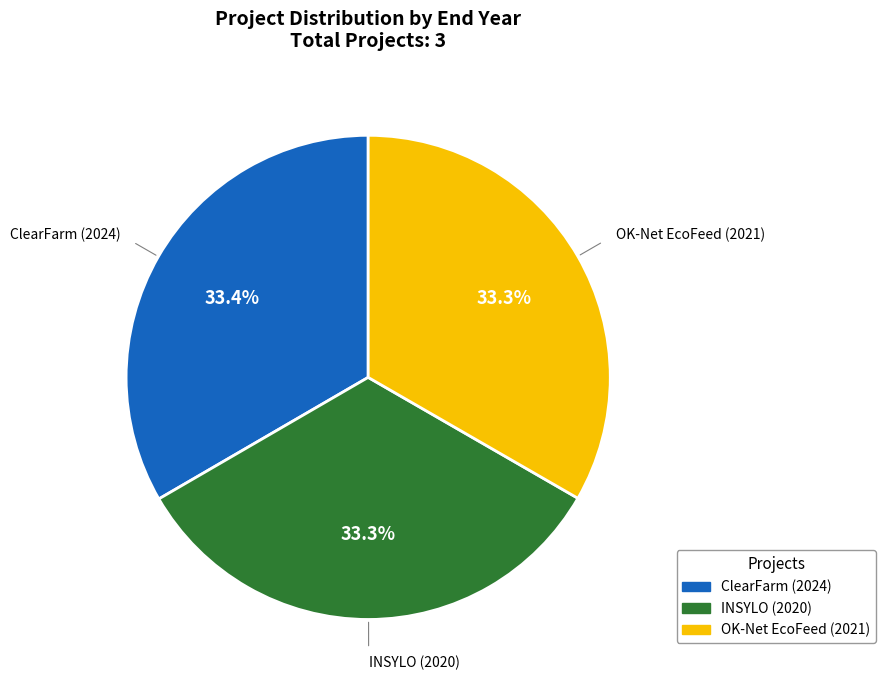

To the nearest percent, what percentage of the pie is OK-Net EcoFeed (2021)?

33%